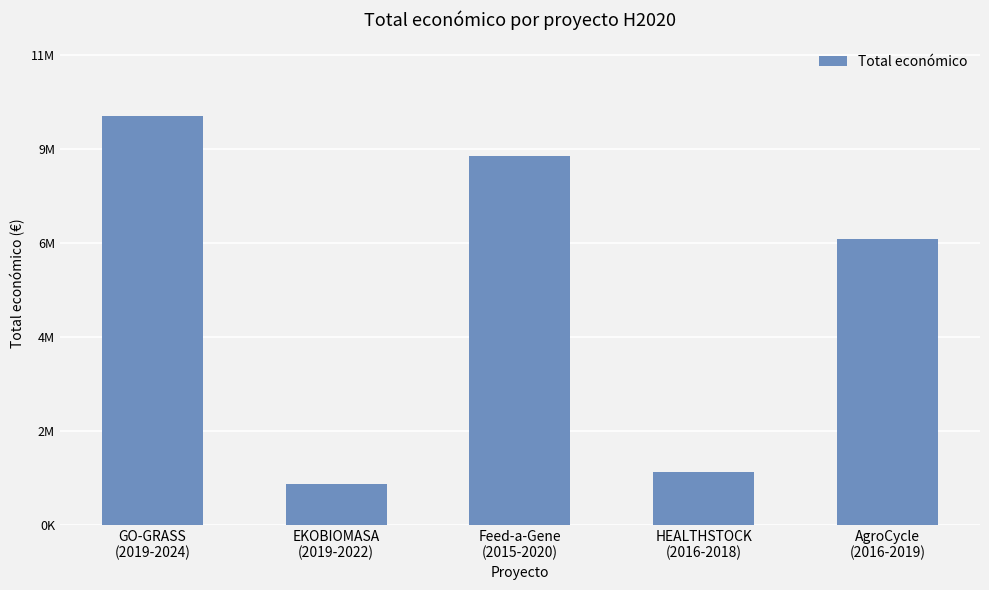

Does the chart contain any negative values?

No